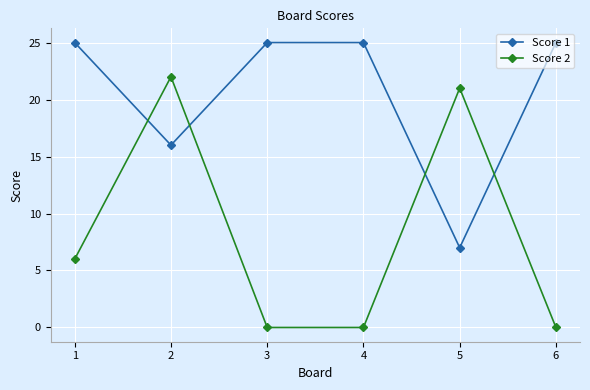

What is the greatest value displayed?

25